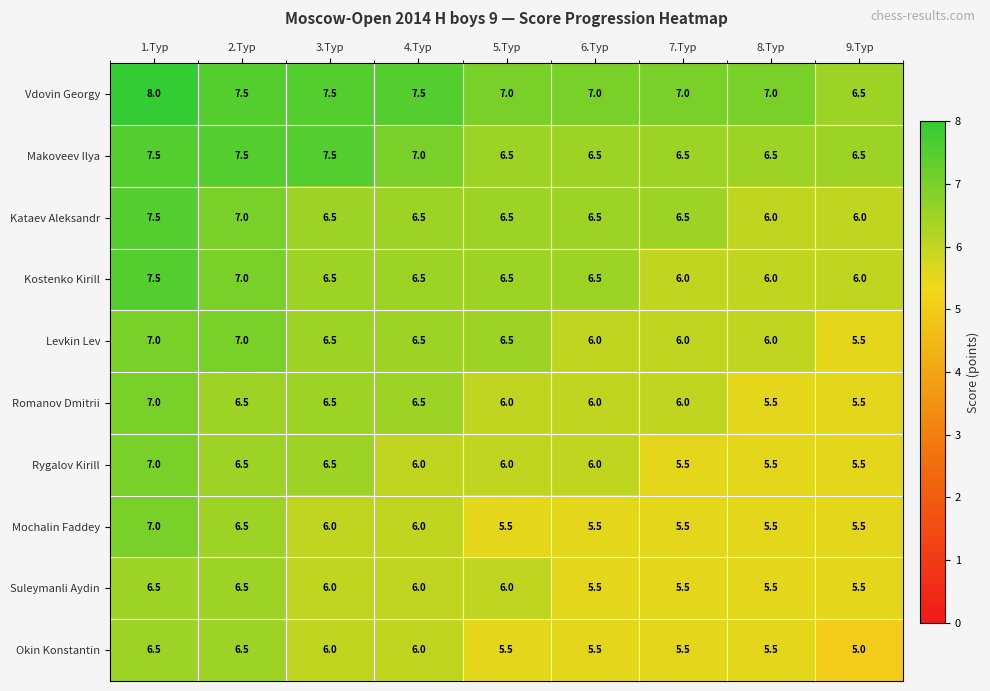

What is the spread (max minus min) of values at 9.Тур?

1.5